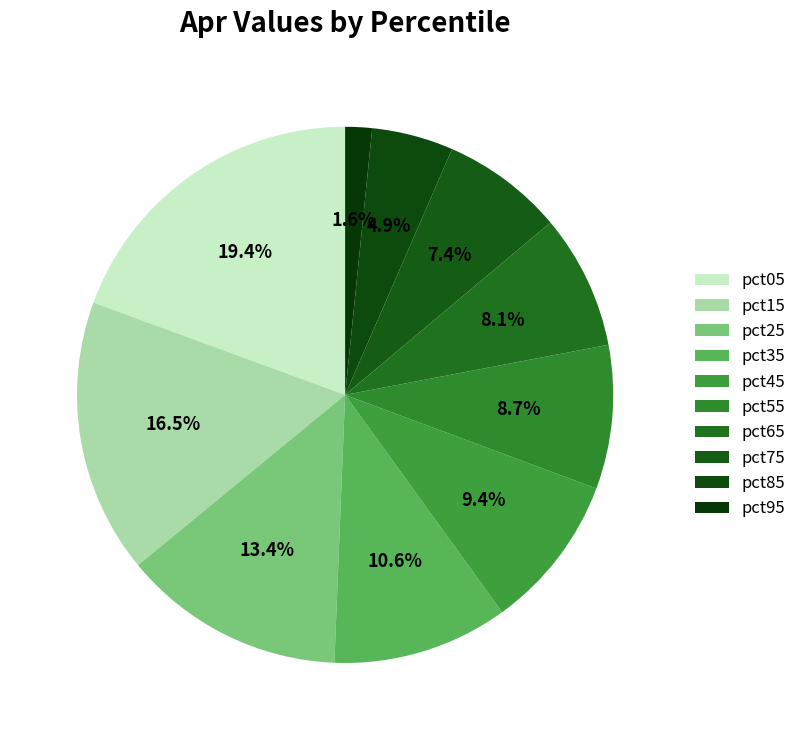

To the nearest percent, what percentage of the pie is pct15?

17%